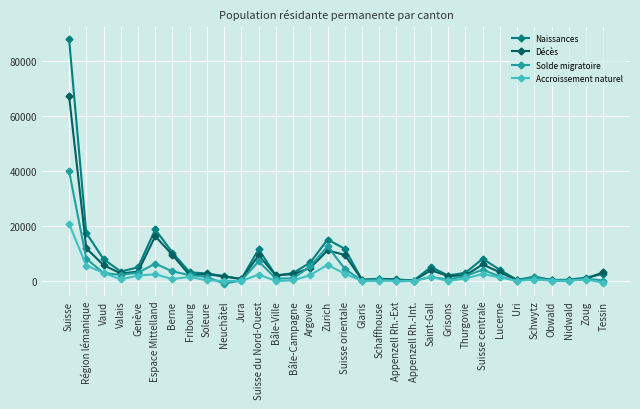

How many values in the Naissances series are below 2971?

16